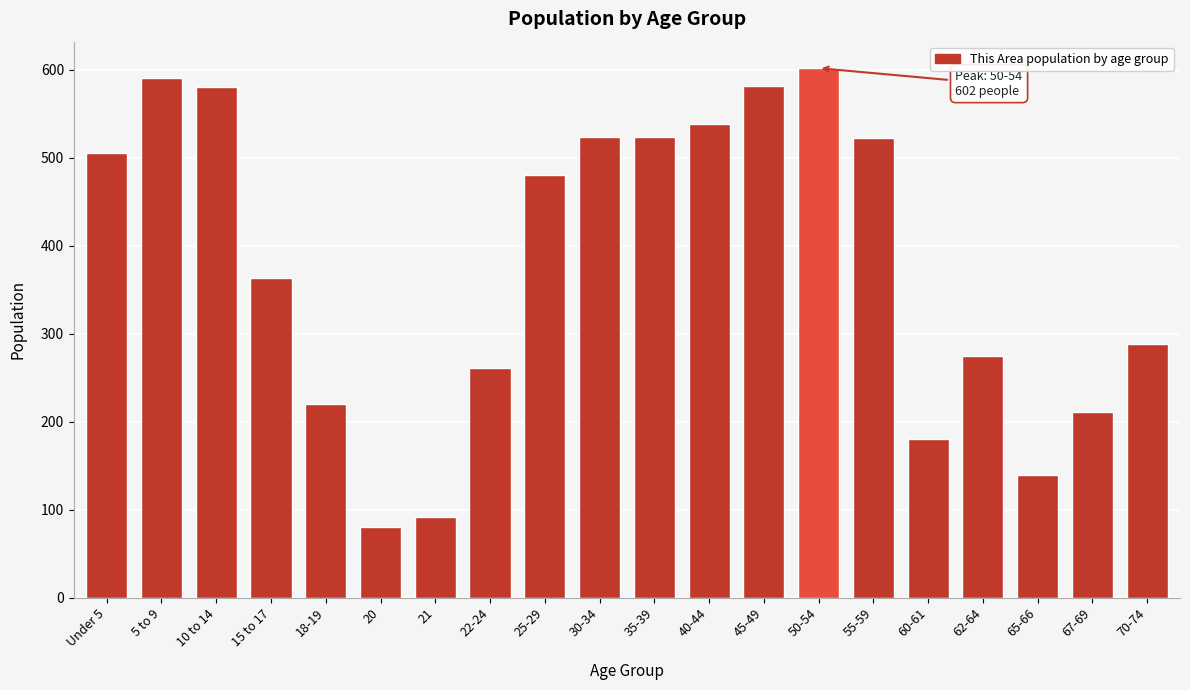

Is it true that the value at 25-29 is 480?

True